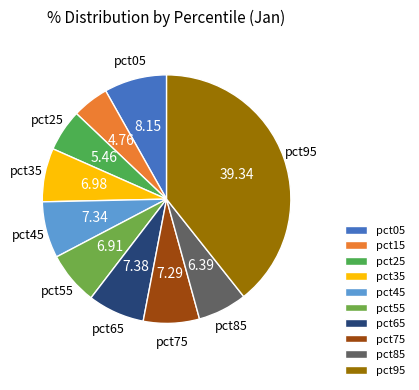

How many slices are in this pie chart?

10